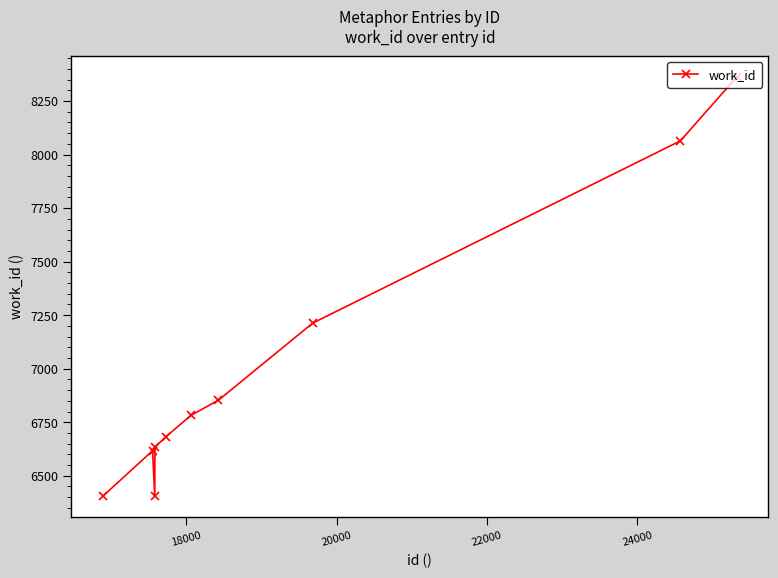

What is the smallest value displayed?

6405